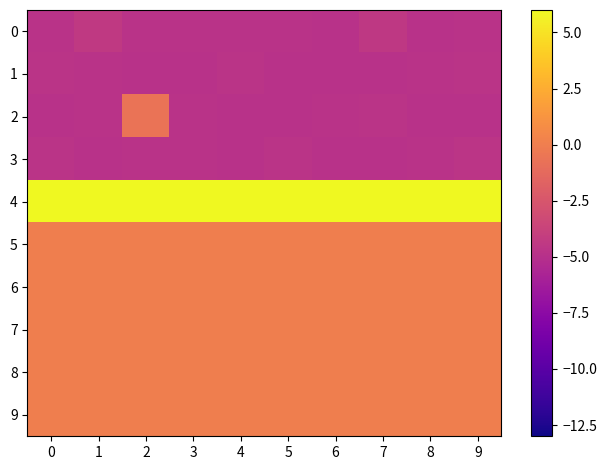

List the series in order of their peak value, highest first.

4, 5, 6, 7, 8, 9, 2, 0, 3, 1